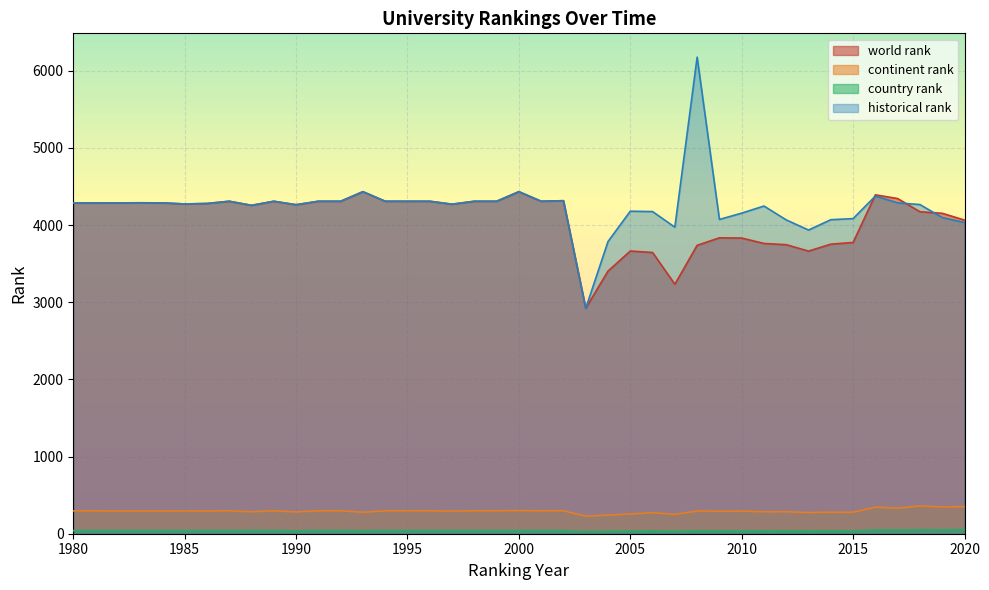

True or false: continent rank has more than 1 points higher than both neighbors.

True